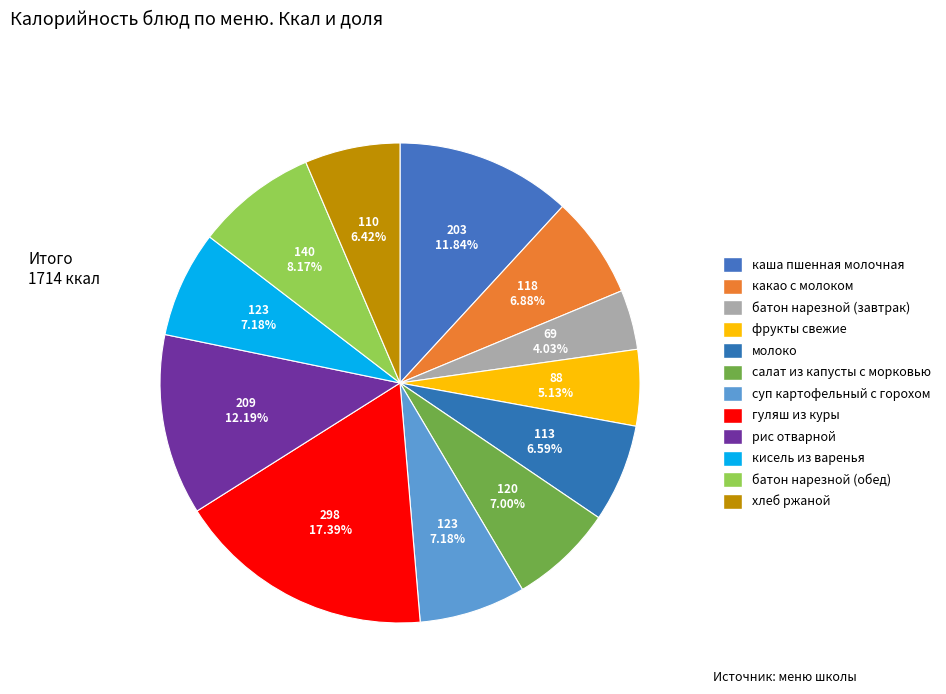

Count the number of slices in the pie.

12